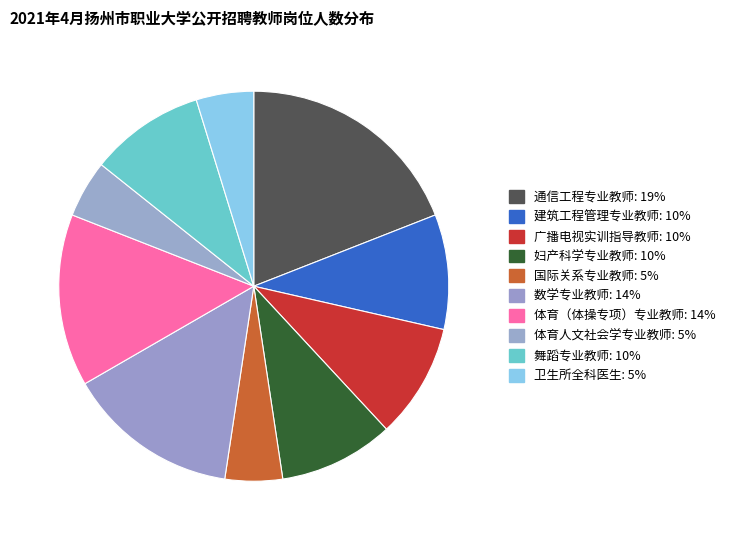

Does any single category account for the majority?

No